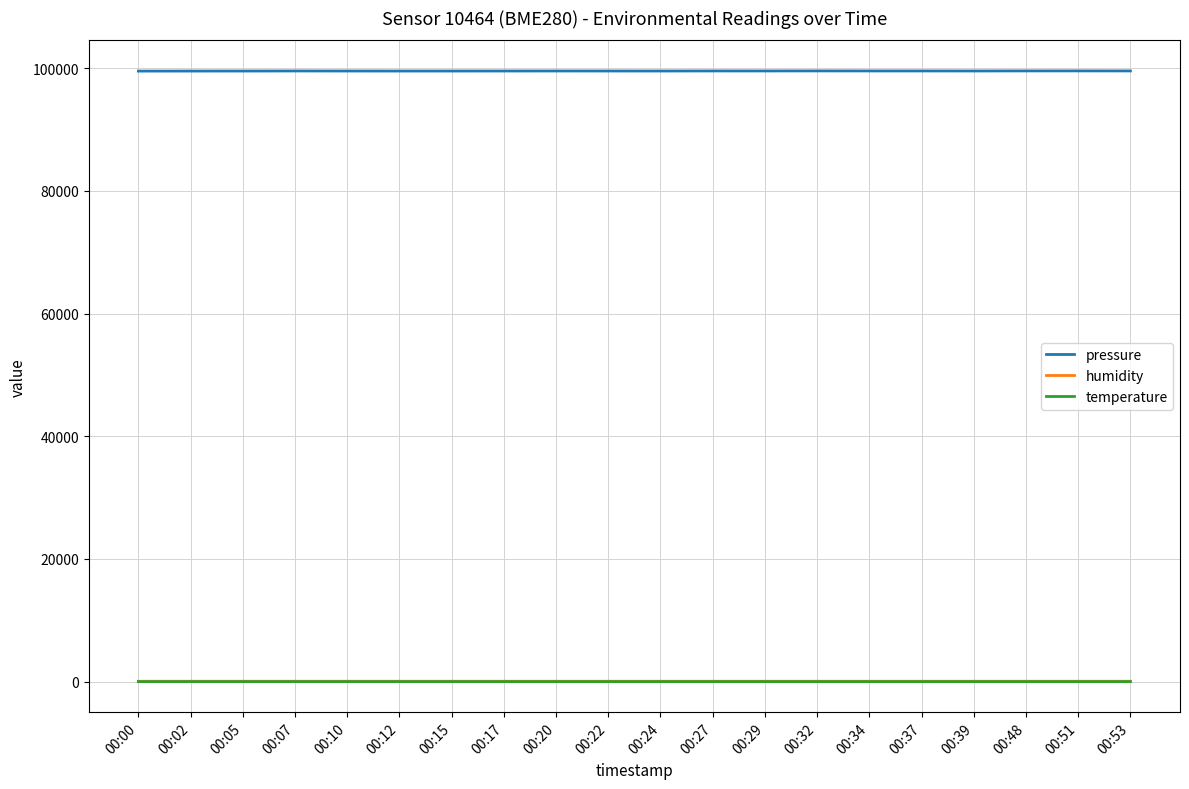

Which series has the widest spread of values?

pressure